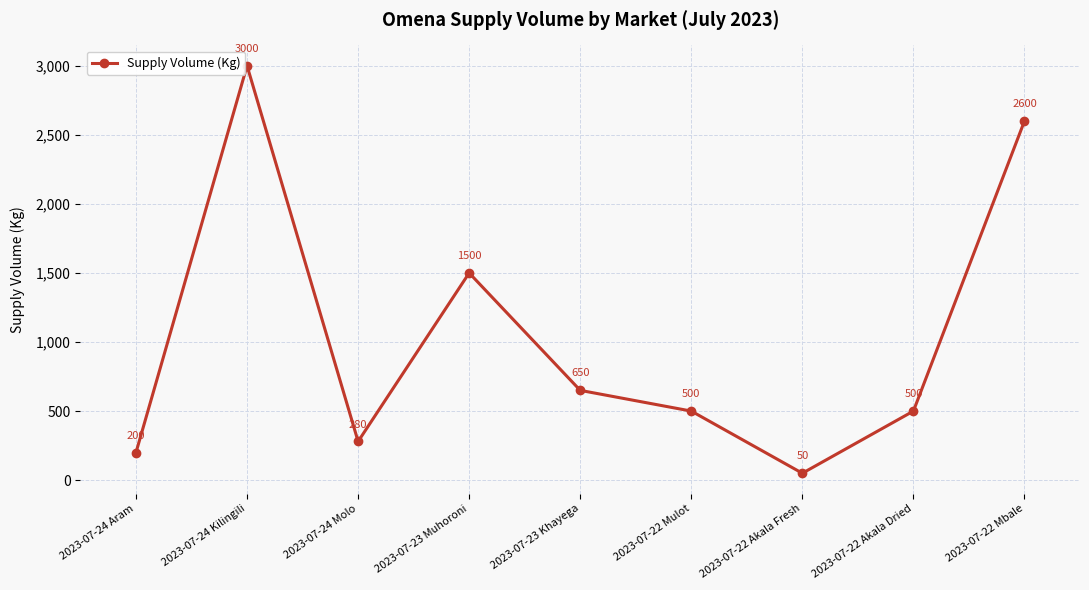

What is the average value?

1031